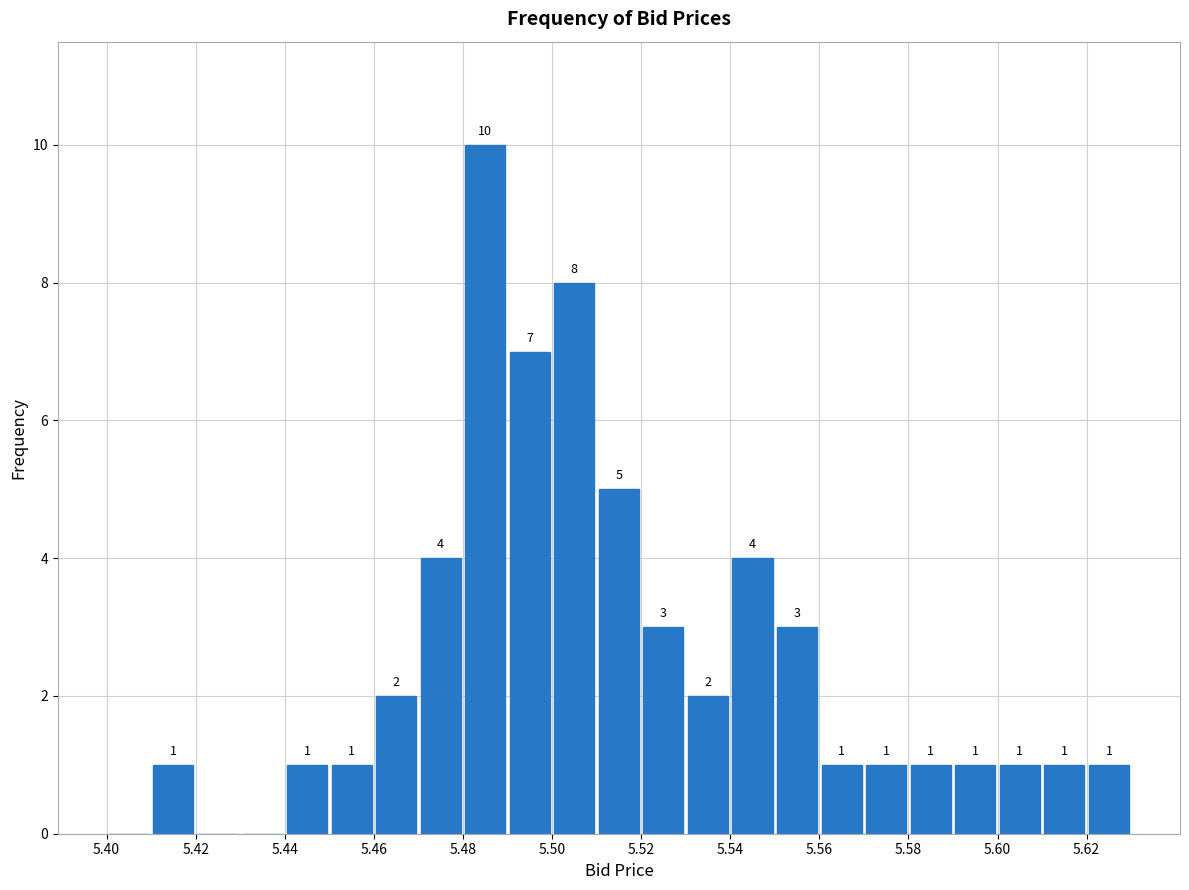

Which range on the x-axis has the tallest bar?

5.48 to 5.49